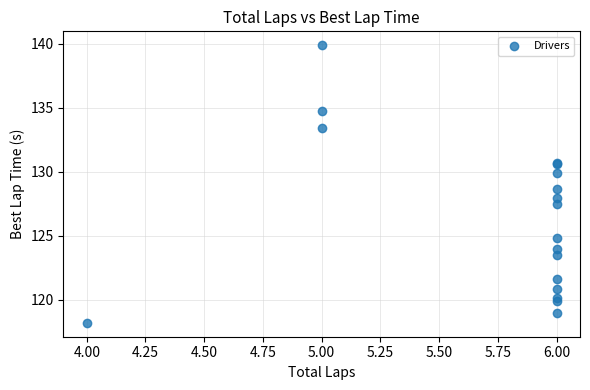

What Y value in the scatter plot is closest to 129?

128.7